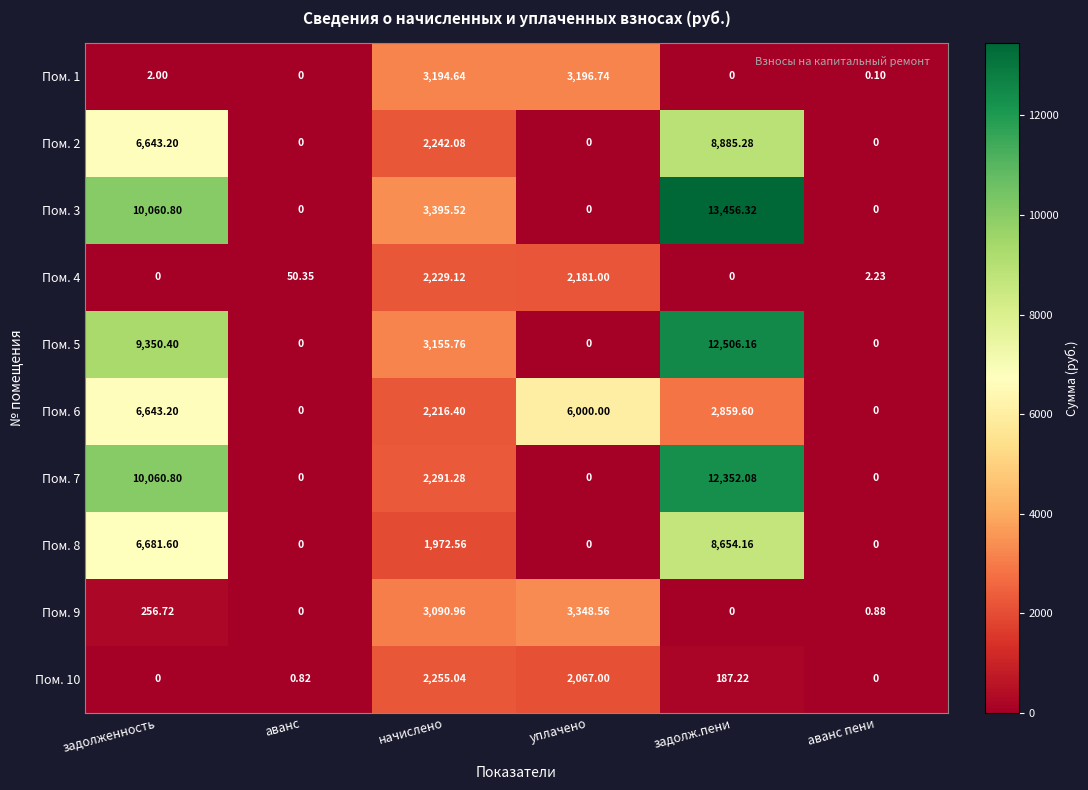

At which category is the sum across all series the highest?

задолж.пени